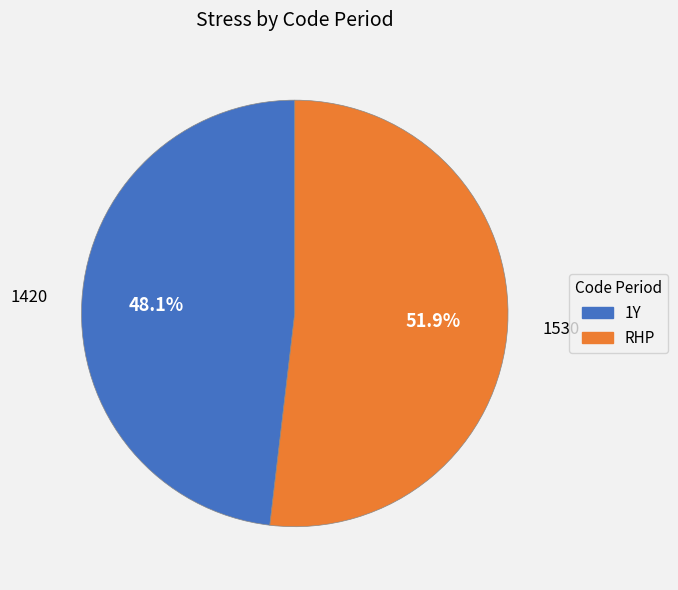

Which has a higher value, RHP or 1Y?

RHP